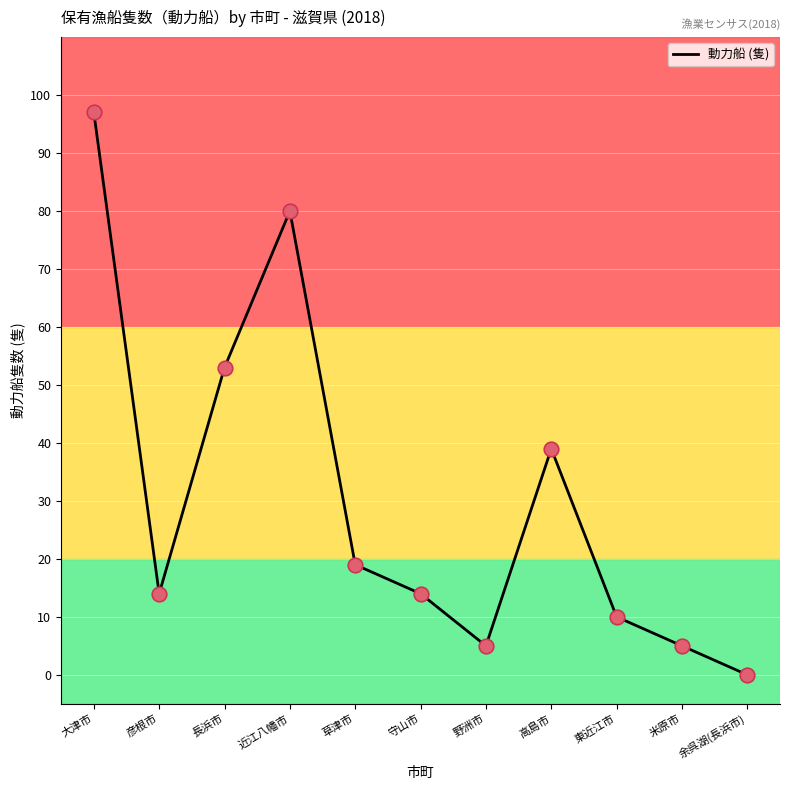

What is the change in value from 長浜市 to 近江八幡市?

+27